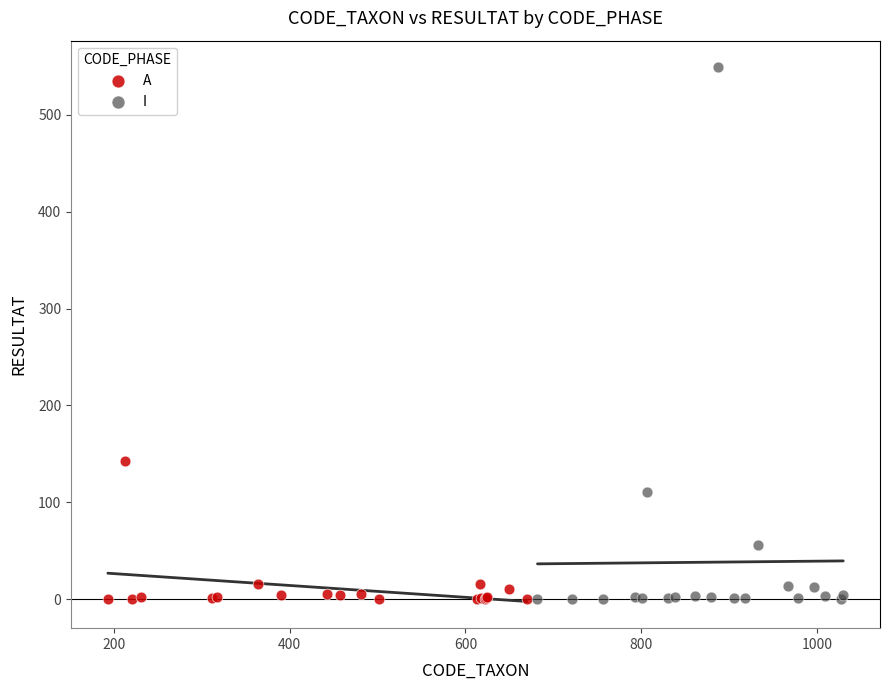

Which series has the widest spread of Y values?

I